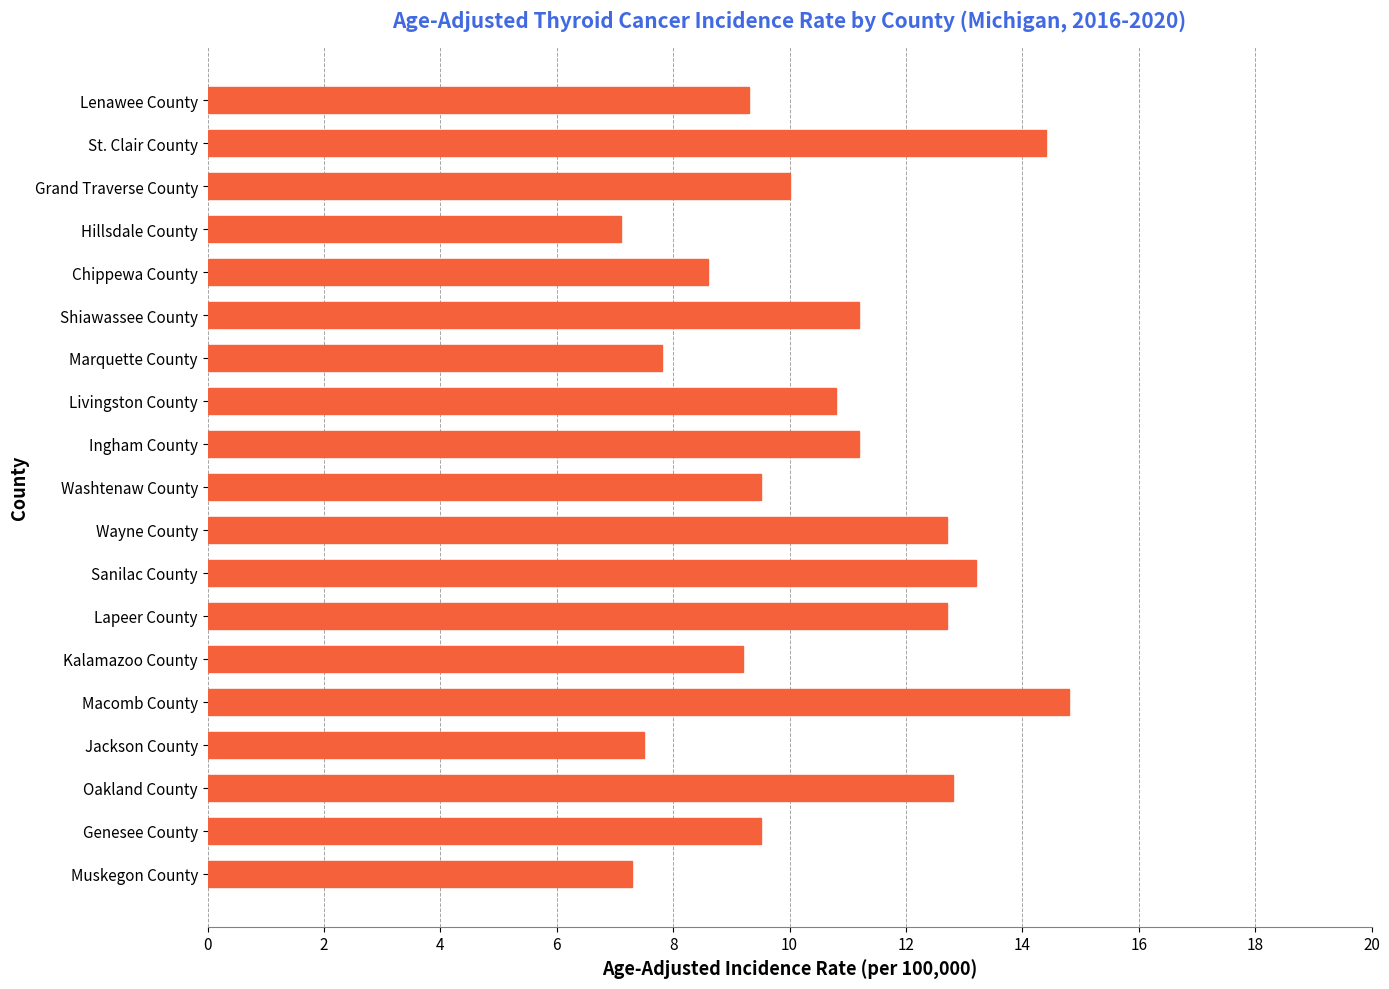

What is the ratio of the value at Jackson County to the value at Kalamazoo County?

0.8